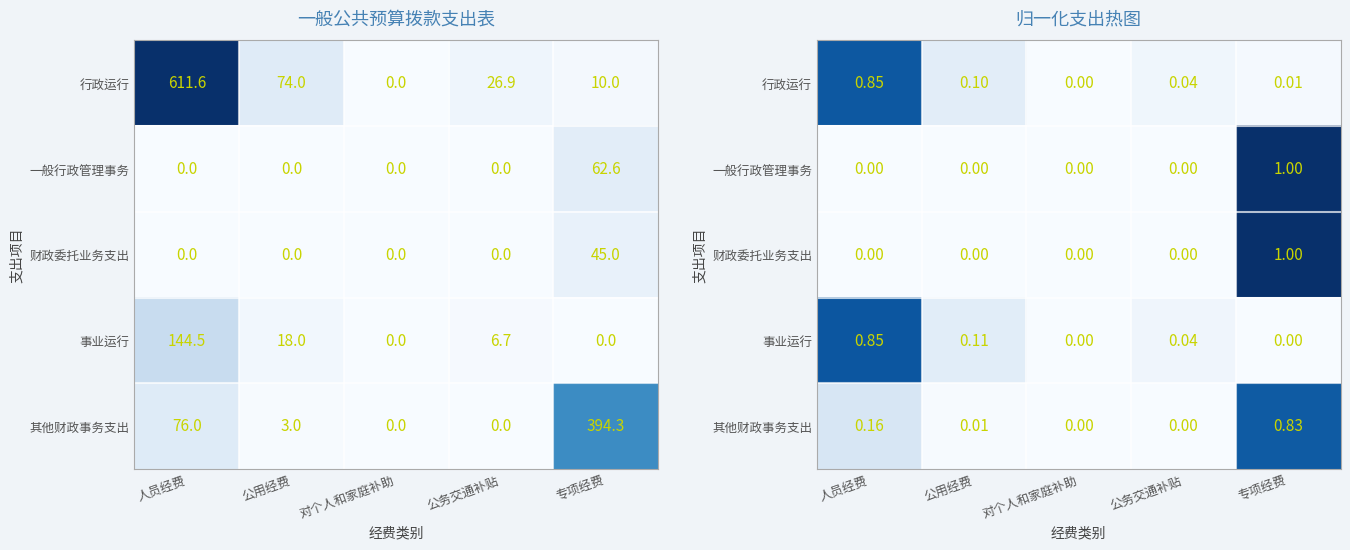

The 其他财政事务支出 series shows 0.0 at 公用经费. True or false?

False